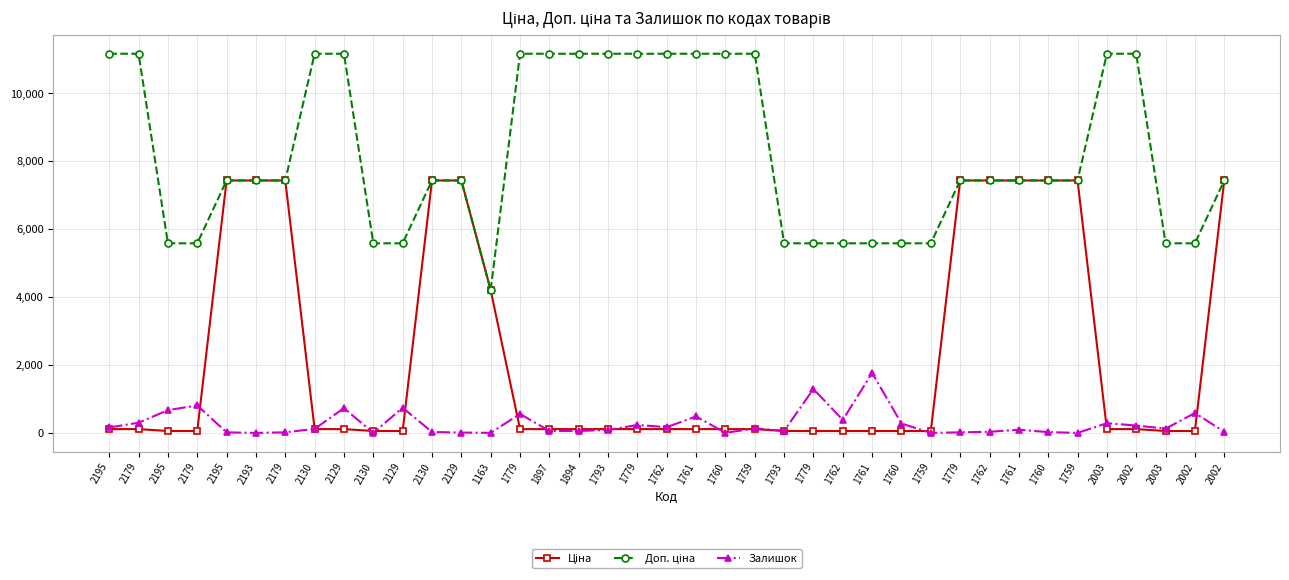

At which category does Залишок reach its first local valley?

2193